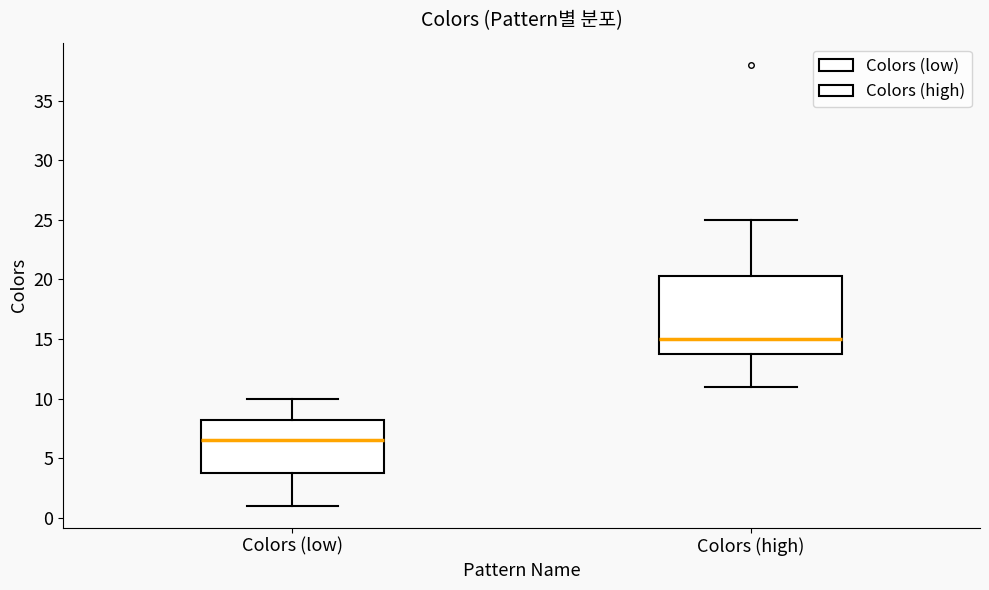

Reading left to right, transcribe this box plot: for each box, give where its median line is, the range the box spans, and where its two whiskers end, as read against the y-axis. The values are not printed on the chart, so give them approximately, as read against the axis.

Colors (low): median 6.5, box 4.0 to 8.5, whiskers 1.0 to 10.0
Colors (high): median 15.0, box 14.0 to 20.5, whiskers 11.0 to 25.0